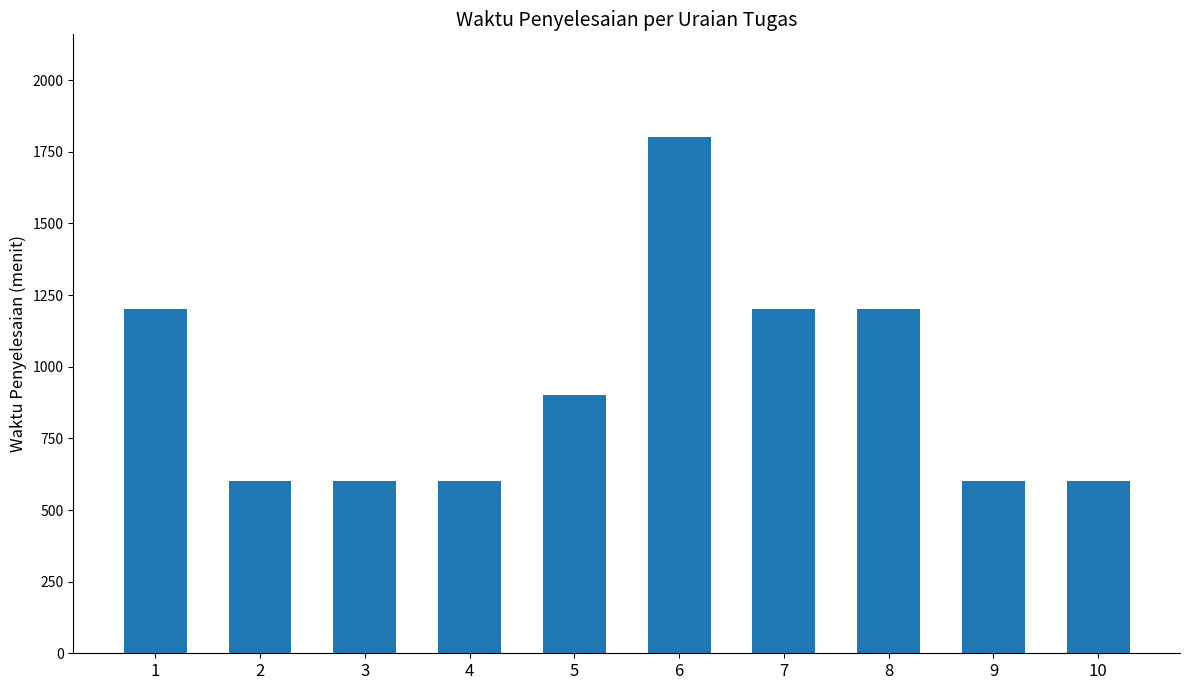

How many categories are shown in the chart?

10